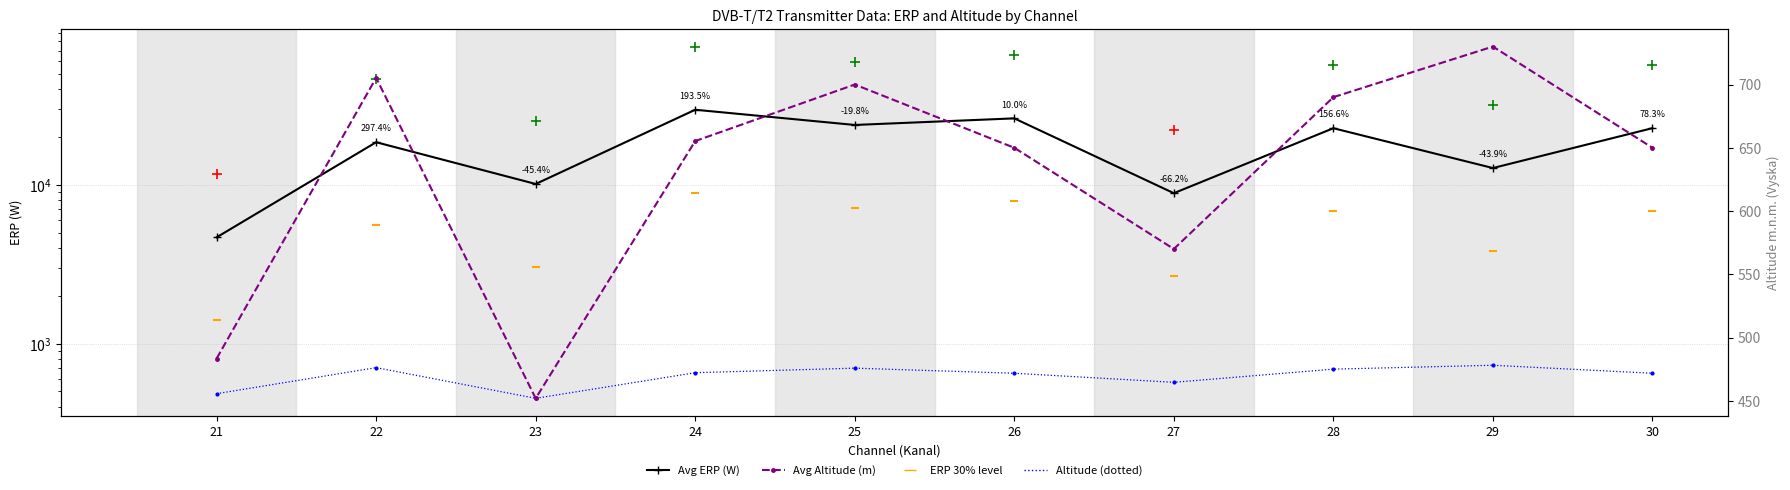

What is the total value across all series at 24?

39931.1